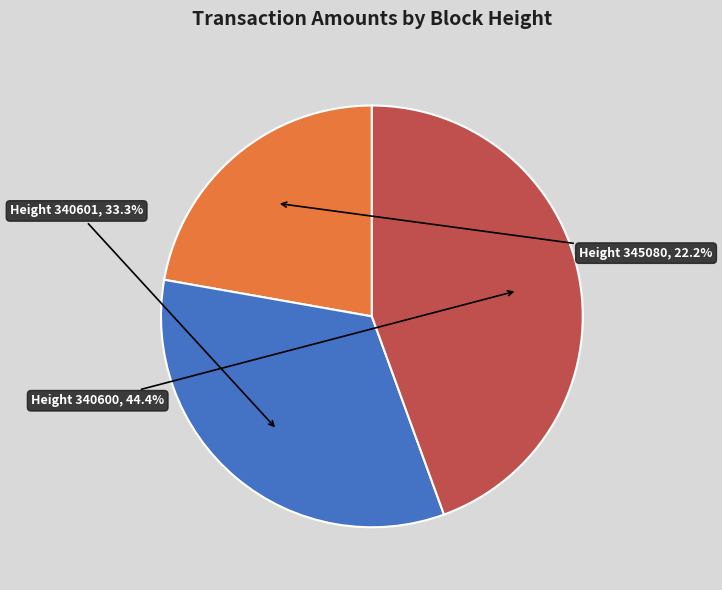

What is the smallest slice in the pie chart?

Height 345080